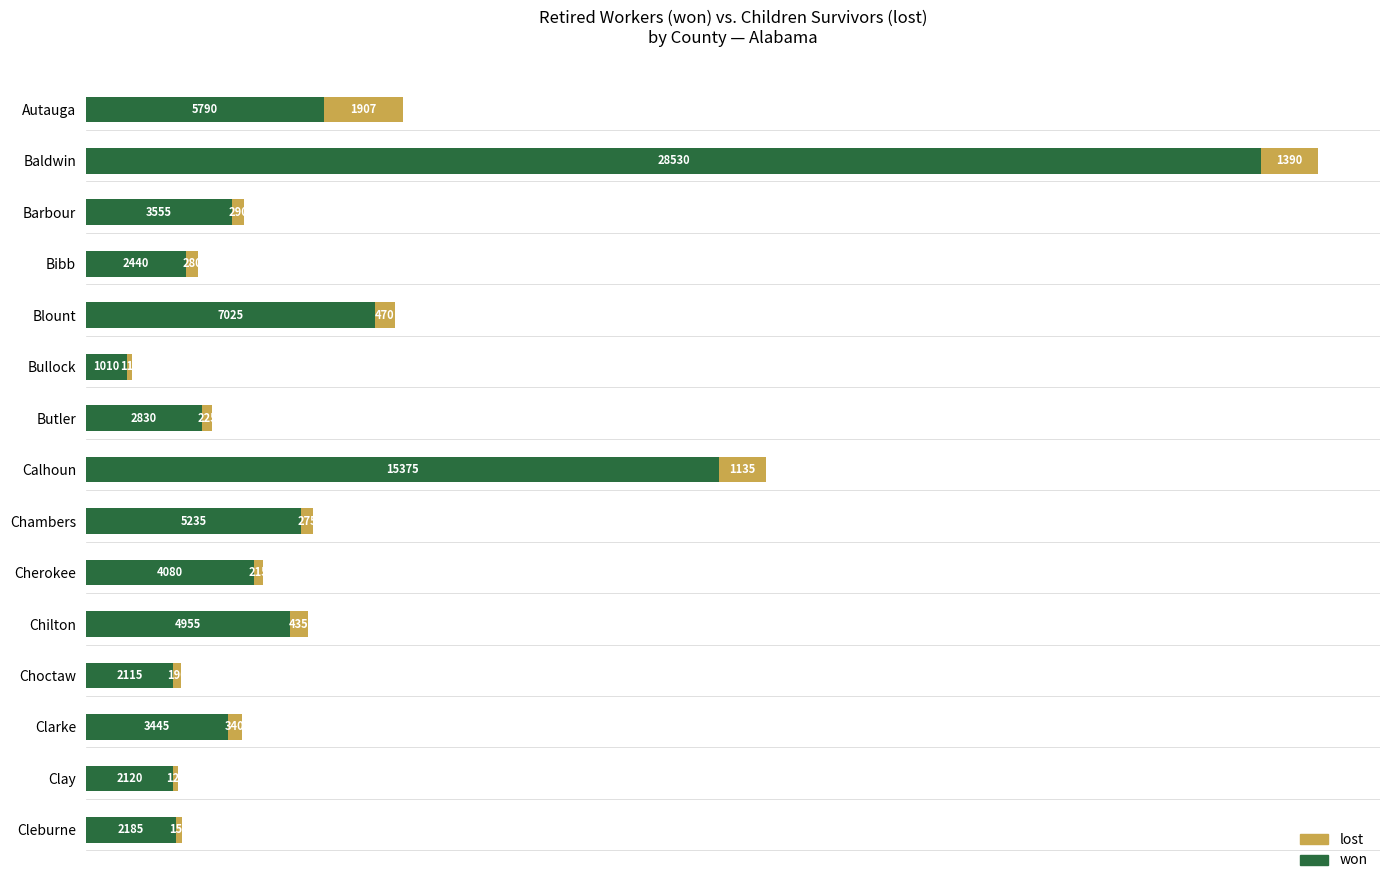

What is the difference between the maximum and minimum values in the won series?

27520